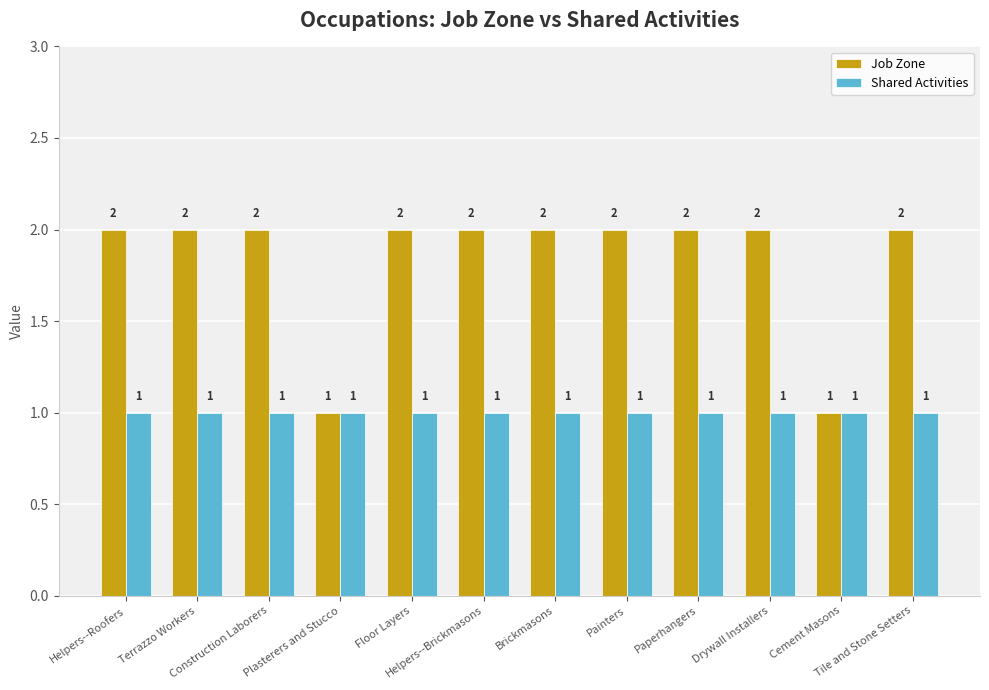

Which series has the largest range (max minus min)?

Job Zone